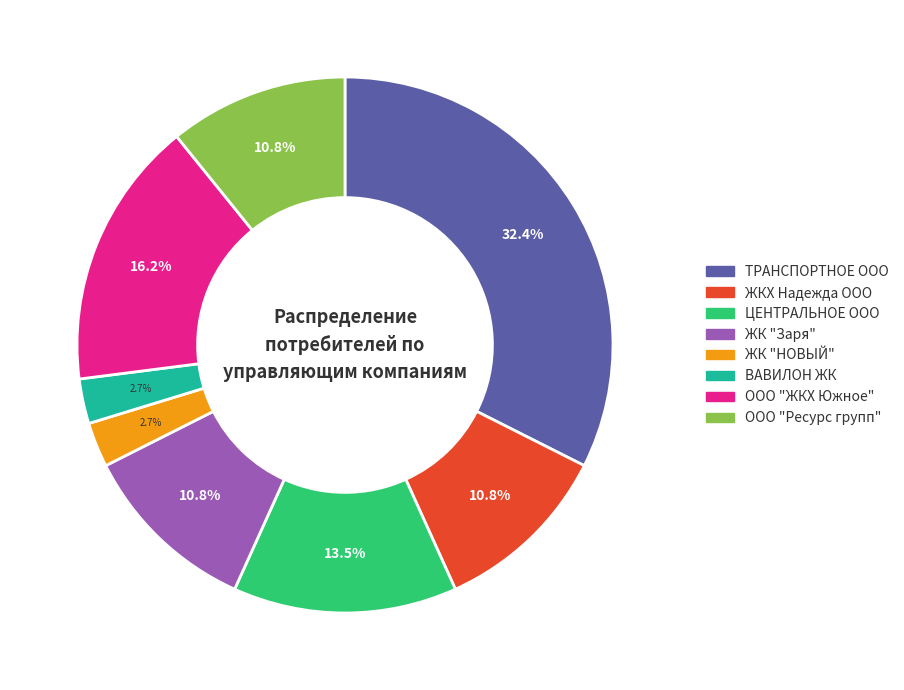

Between ЖК "НОВЫЙ" and ООО "Ресурс групп", which is larger?

ООО "Ресурс групп"